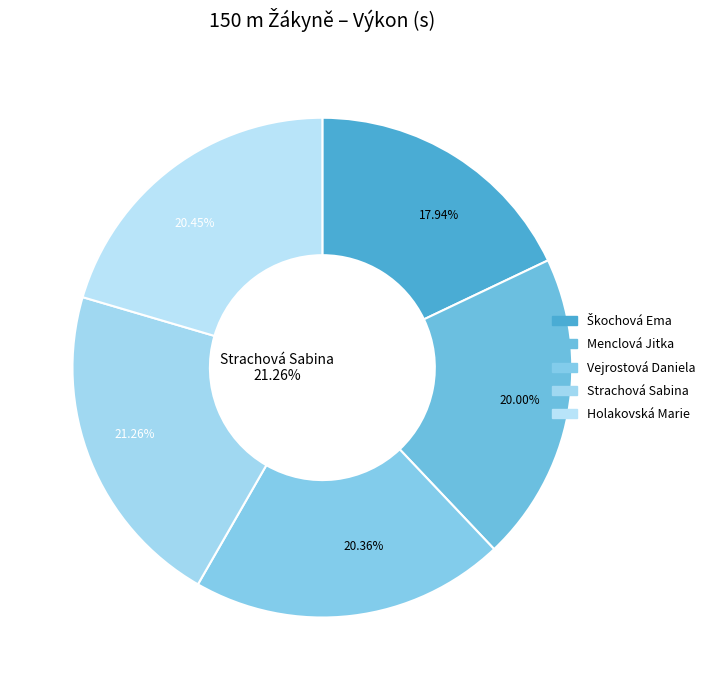

What is the change in value from Menclová Jitka to Vejrostová Daniela?

+0.4